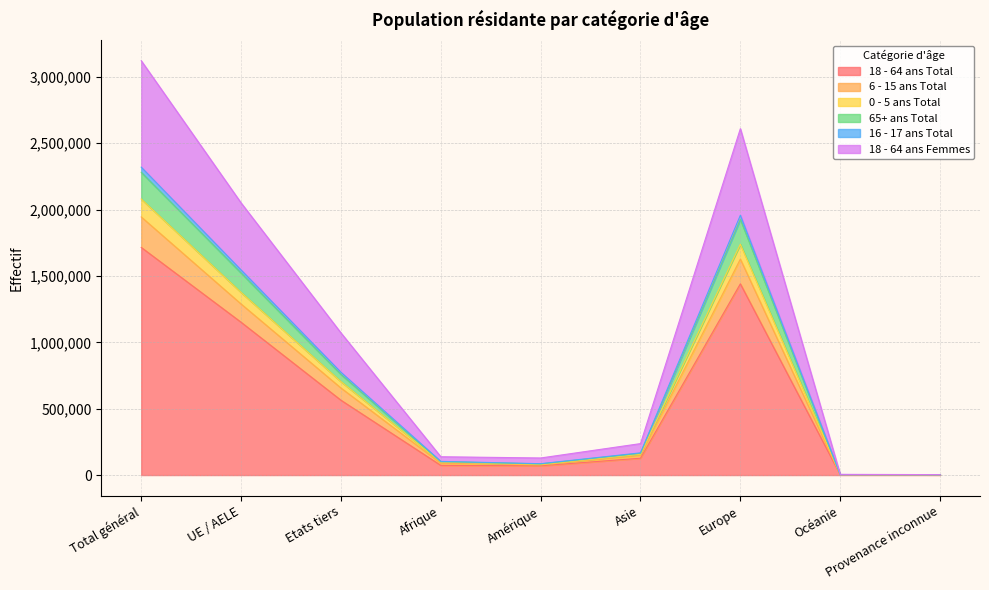

Which category has the highest value in the 18 - 64 ans Total series?

Total général